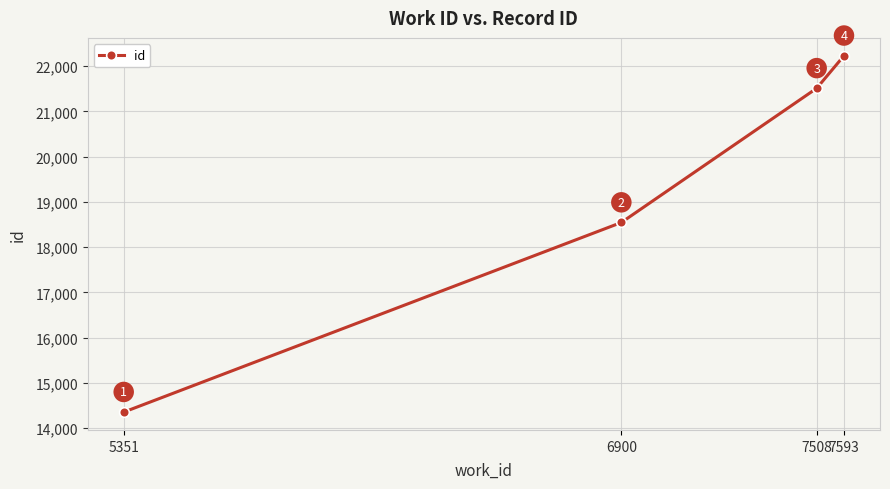

True or false: the data shows 33595 at 7508.

False